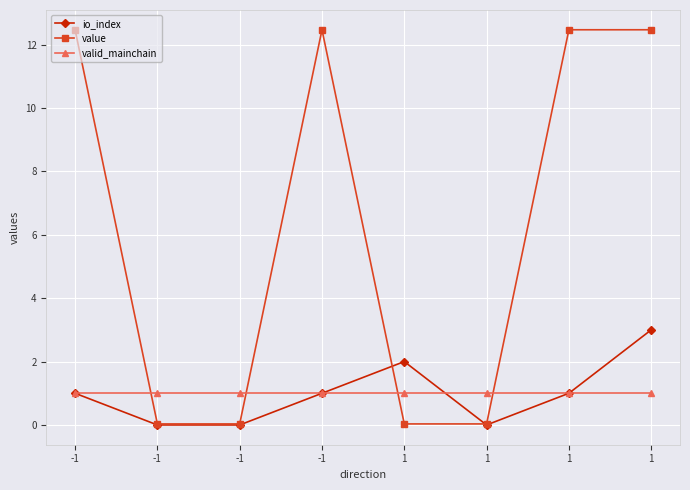

What is the sum of all value values?

50.0